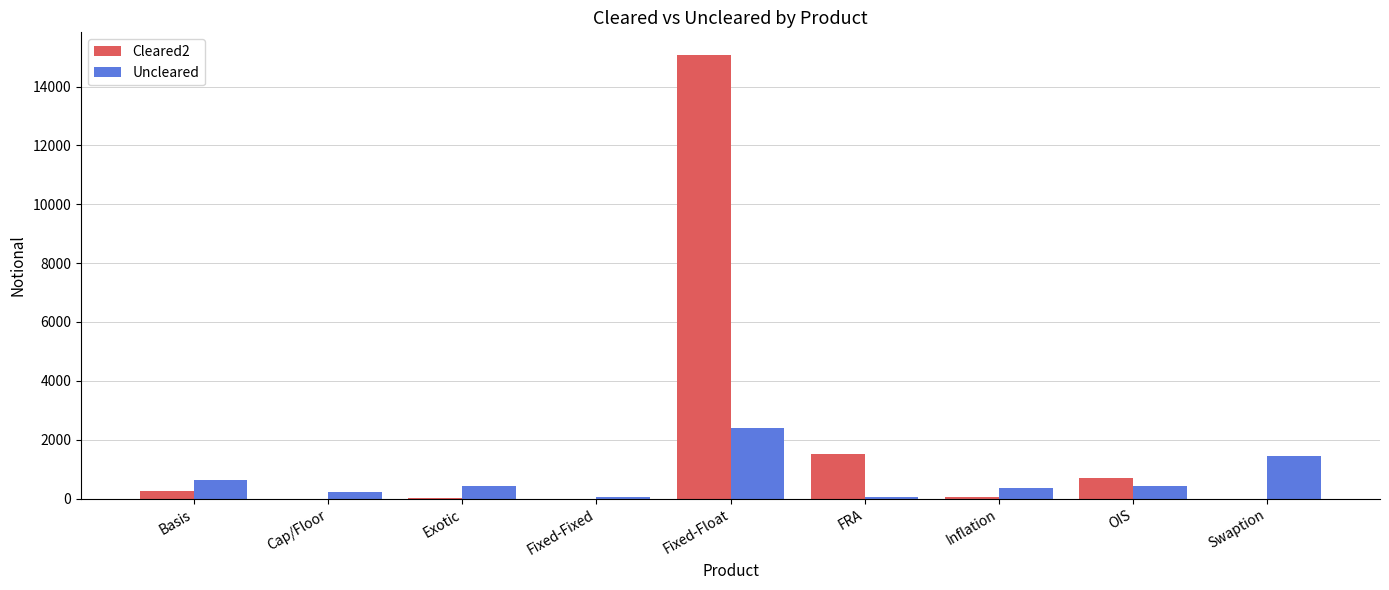

What is the sum of all Uncleared values?

5950